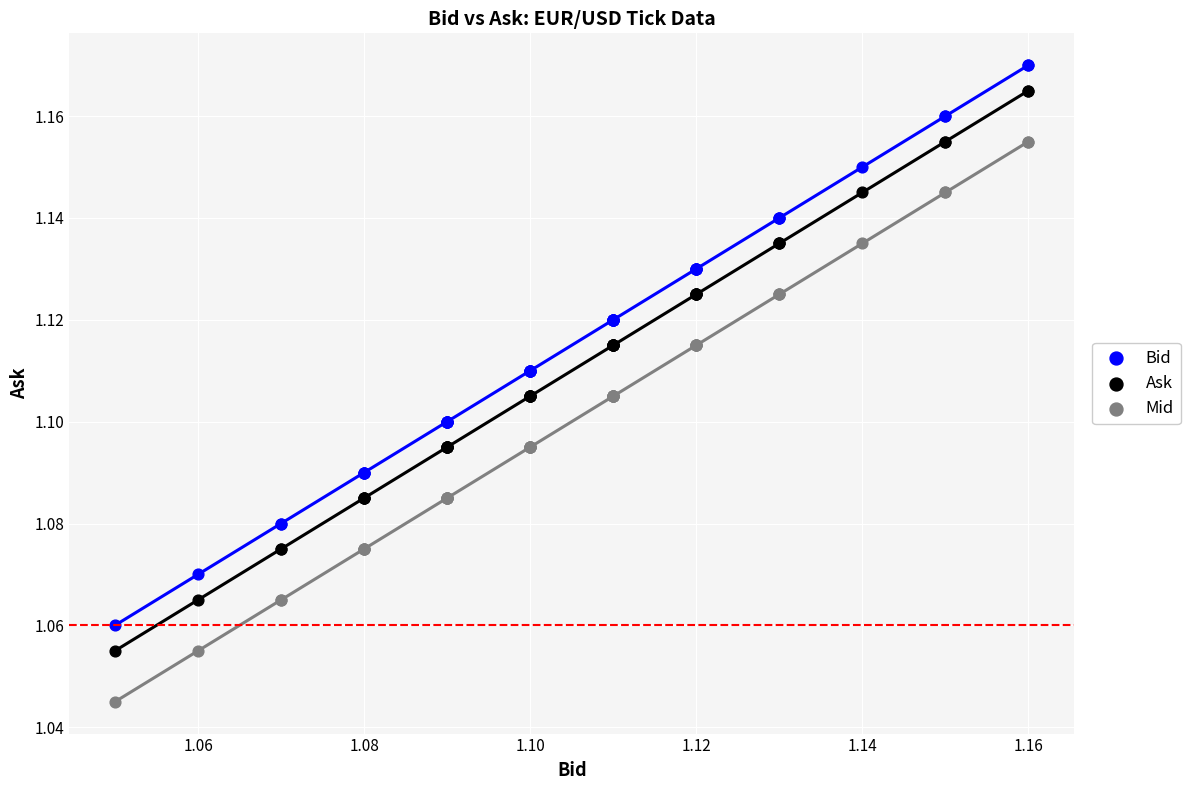

Which series contains the highest Y value?

Bid